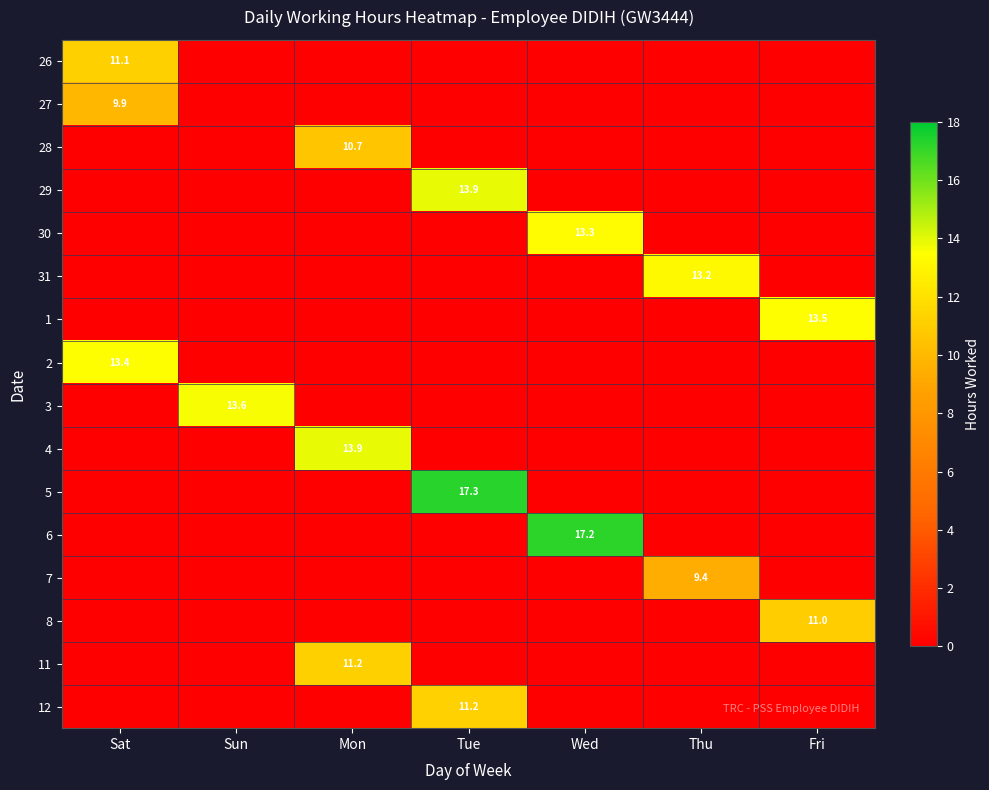

True or false: 3 has a value of 19.6 at Sun.

False